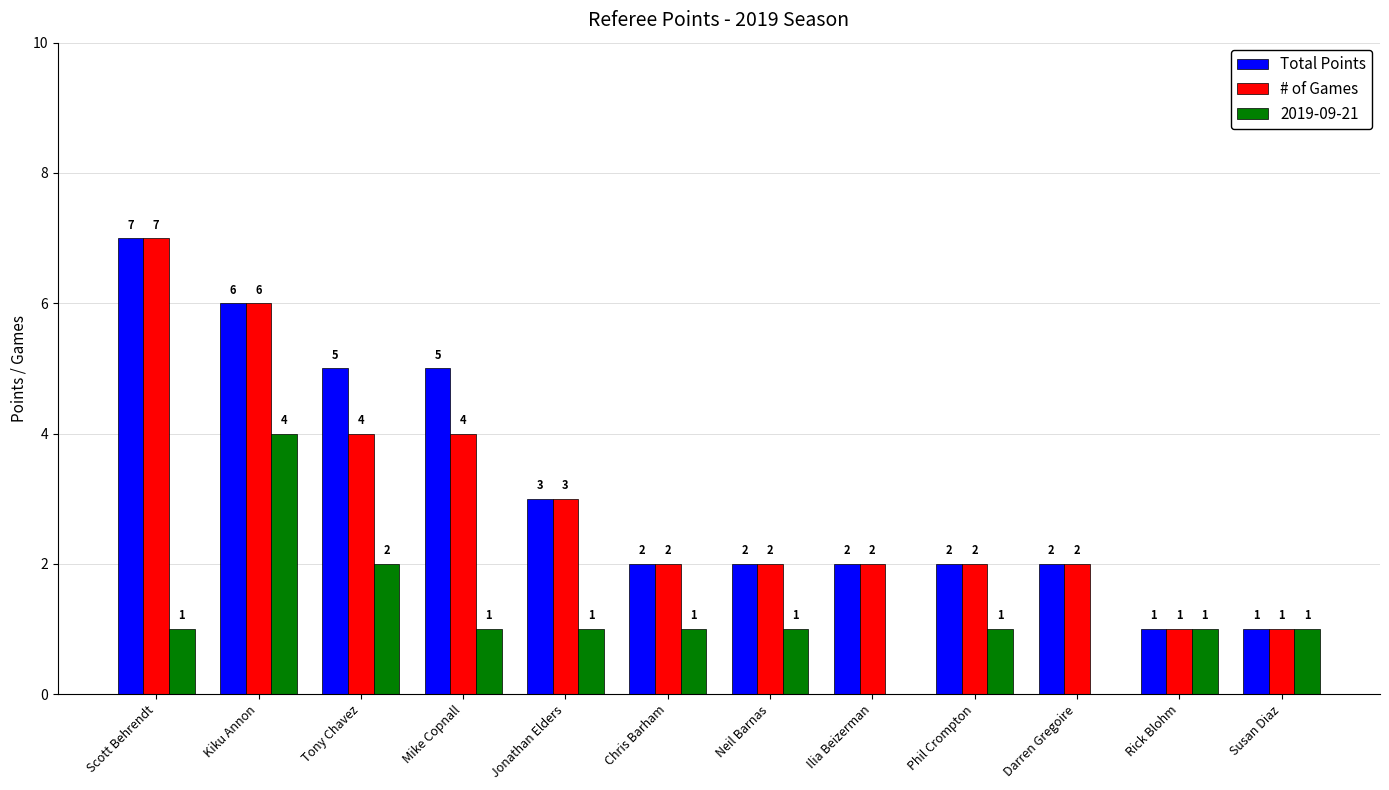

Which category has the highest value across all series?

Scott Behrendt